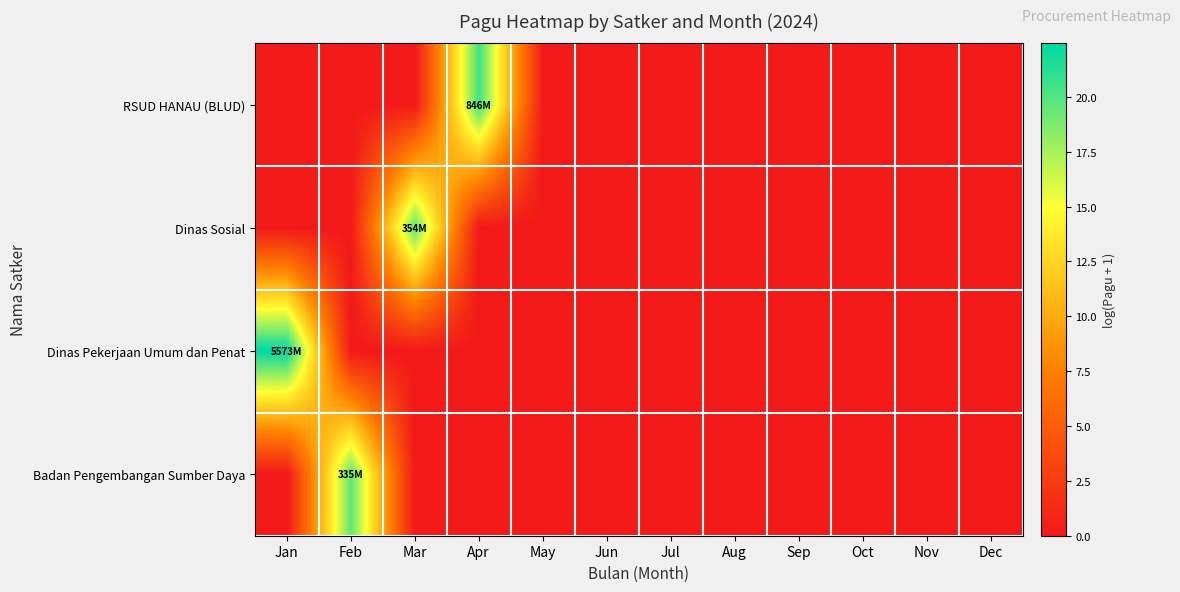

Reading left to right, list all the values displayed in this chart.

RSUD HANAU (BLUD): Jan=0.0	Feb=0.0	Mar=0.0	Apr=20.6	May=0.0	Jun=0.0	Jul=0.0	Aug=0.0	Sep=0.0	Oct=0.0	Nov=0.0	Dec=0.0
Dinas Sosial: Jan=0.0	Feb=0.0	Mar=19.7	Apr=0.0	May=0.0	Jun=0.0	Jul=0.0	Aug=0.0	Sep=0.0	Oct=0.0	Nov=0.0	Dec=0.0
Dinas Pekerjaan Umum dan Penat: Jan=22.4	Feb=0.0	Mar=0.0	Apr=0.0	May=0.0	Jun=0.0	Jul=0.0	Aug=0.0	Sep=0.0	Oct=0.0	Nov=0.0	Dec=0.0
Badan Pengembangan Sumber Daya: Jan=0.0	Feb=19.6	Mar=0.0	Apr=0.0	May=0.0	Jun=0.0	Jul=0.0	Aug=0.0	Sep=0.0	Oct=0.0	Nov=0.0	Dec=0.0